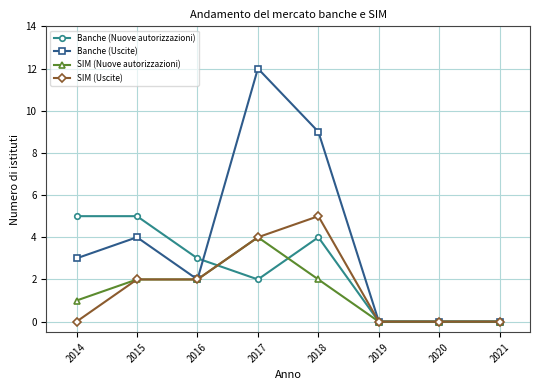

Between 2016 and 2021, which series saw the biggest shift?

Banche (Nuove autorizzazioni)